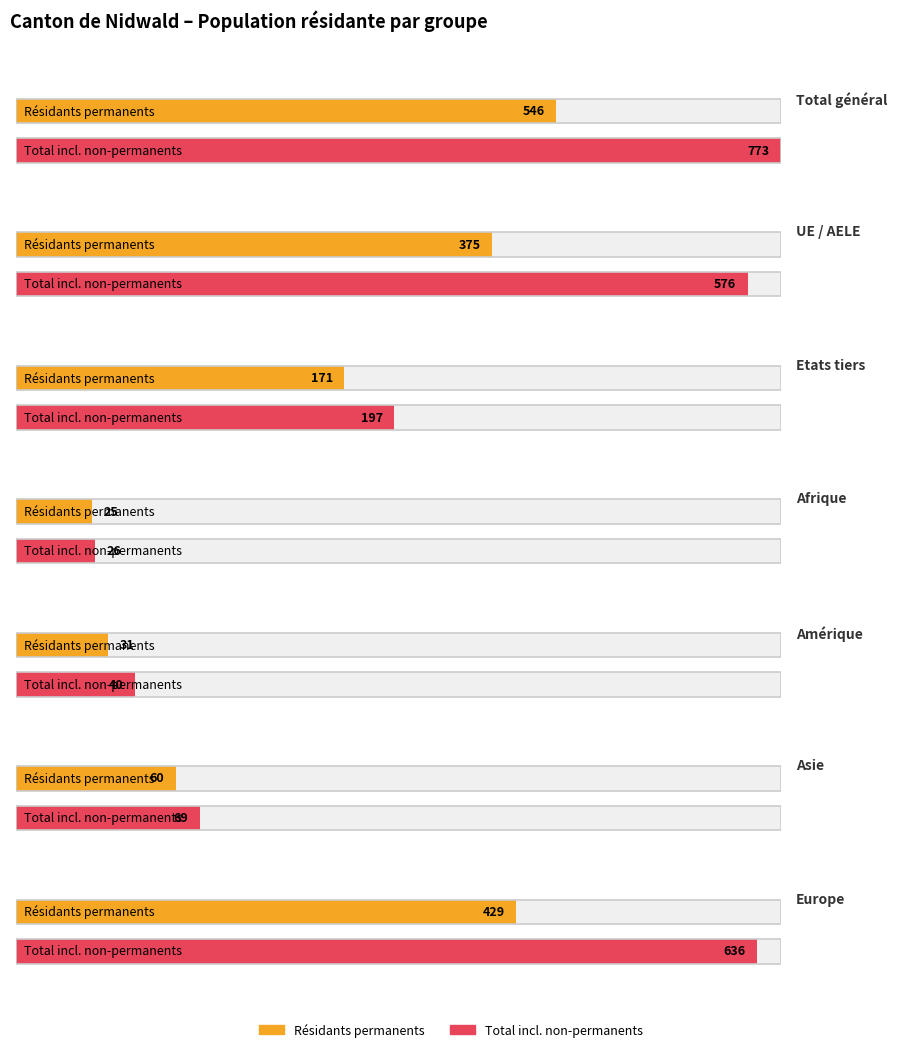

How many categories are shown in the chart?

7